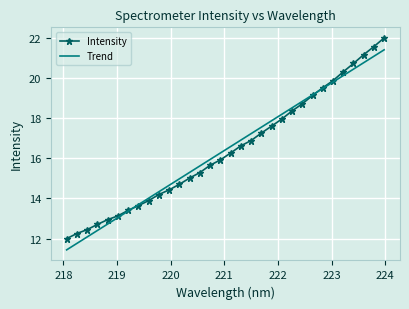

List the series in order of their peak value, highest first.

Intensity, Trend